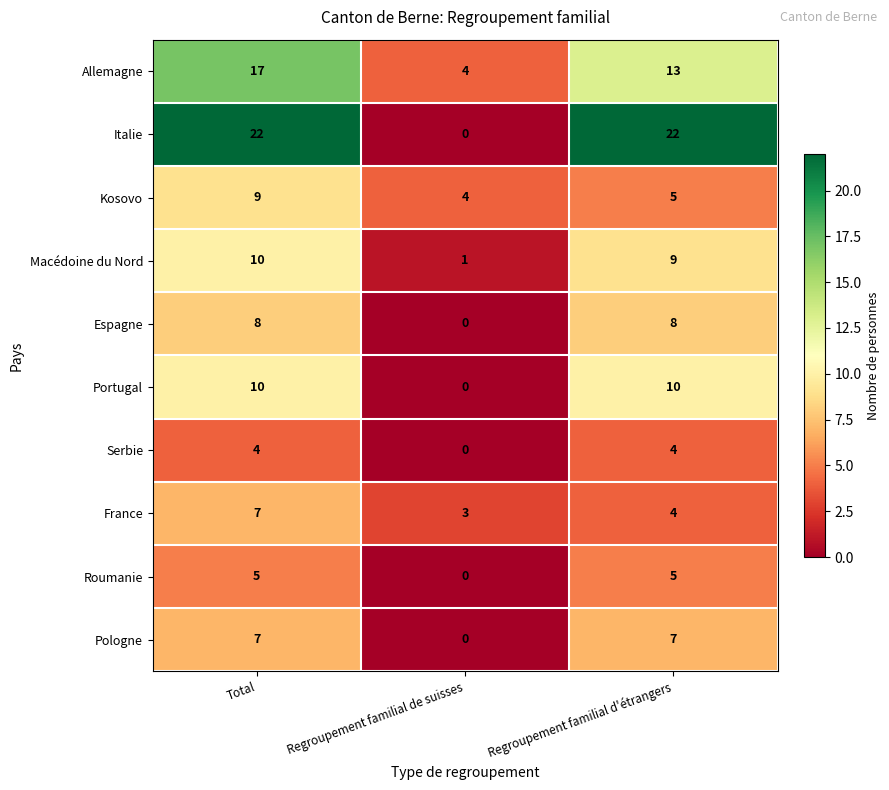

What is the spread (max minus min) of values at Total?

18